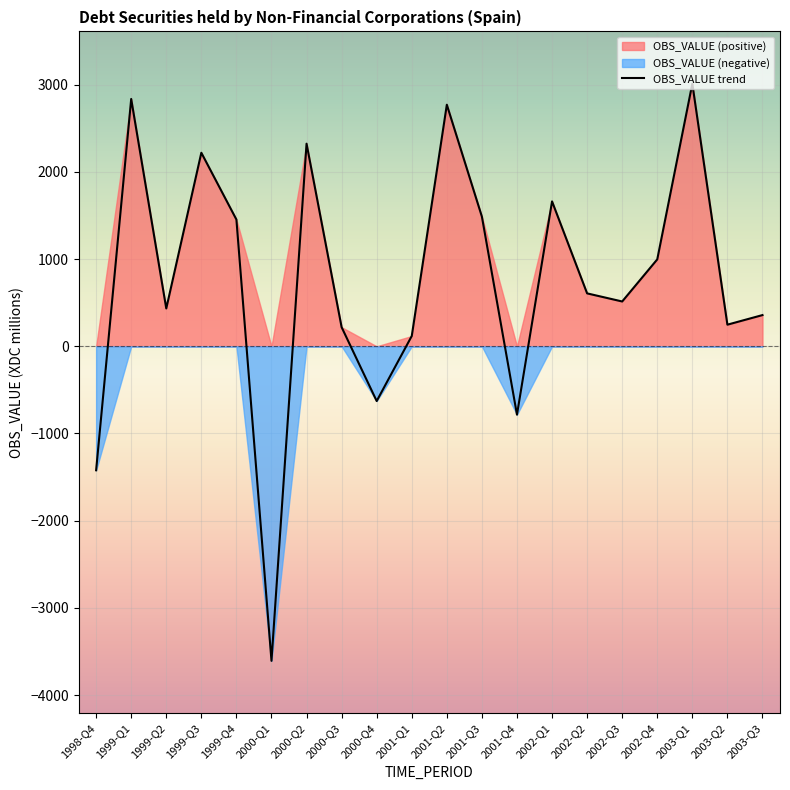

The chart shows a value of 607 at 2002-Q2. True or false?

True